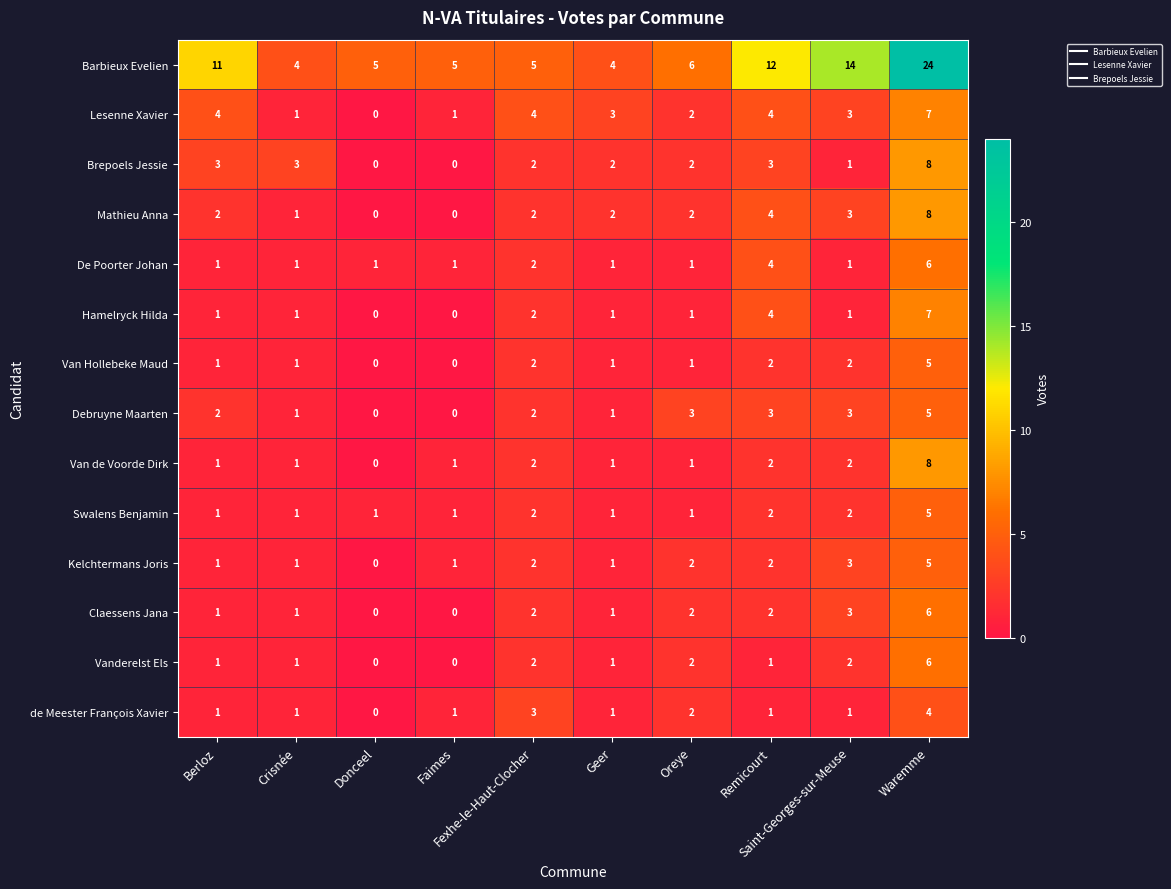

How many Vanderelst Els values are between 1 and 2?

7